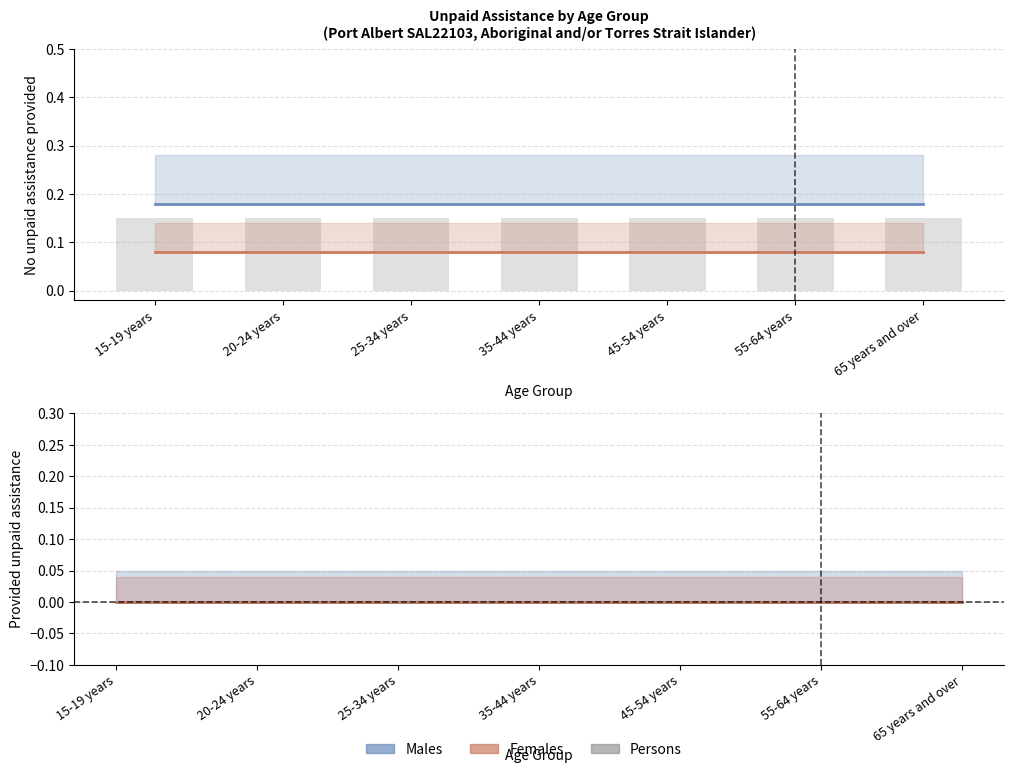

Reading right to left, what are all the values shown in this chart?

Males - No unpaid assistance: 65 years and over=0.2	55-64 years=0.2	45-54 years=0.2	35-44 years=0.2	25-34 years=0.2	20-24 years=0.2	15-19 years=0.2
Females - No unpaid assistance: 65 years and over=0.1	55-64 years=0.1	45-54 years=0.1	35-44 years=0.1	25-34 years=0.1	20-24 years=0.1	15-19 years=0.1
Males - Provided unpaid assistance: 65 years and over=0.0	55-64 years=0.0	45-54 years=0.0	35-44 years=0.0	25-34 years=0.0	20-24 years=0.0	15-19 years=0.0
Females - Provided unpaid assistance: 65 years and over=0.0	55-64 years=0.0	45-54 years=0.0	35-44 years=0.0	25-34 years=0.0	20-24 years=0.0	15-19 years=0.0